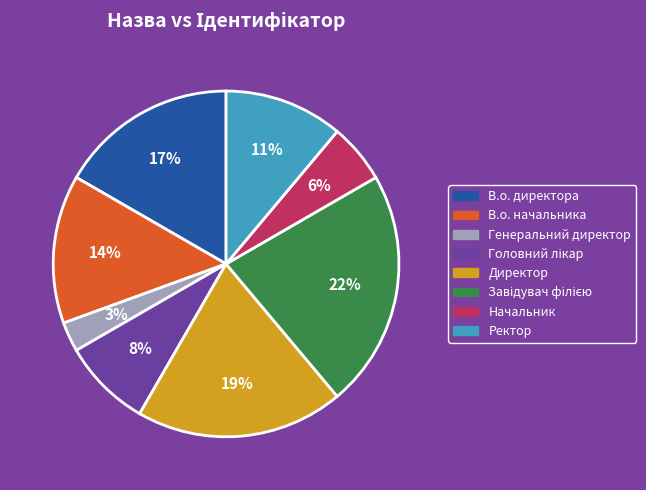

What percentage is the Начальник slice, to the nearest percent?

6%